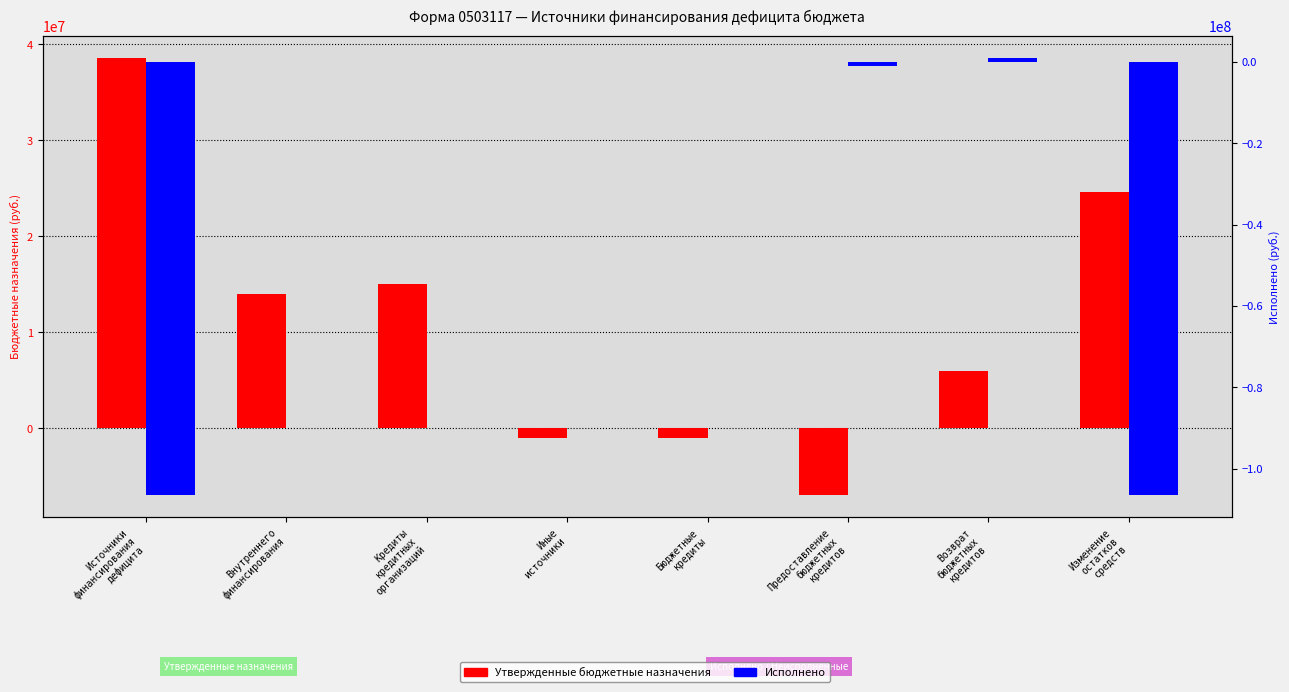

What is the difference between the maximum and second lowest values in the Исполнено series?

107509676.5